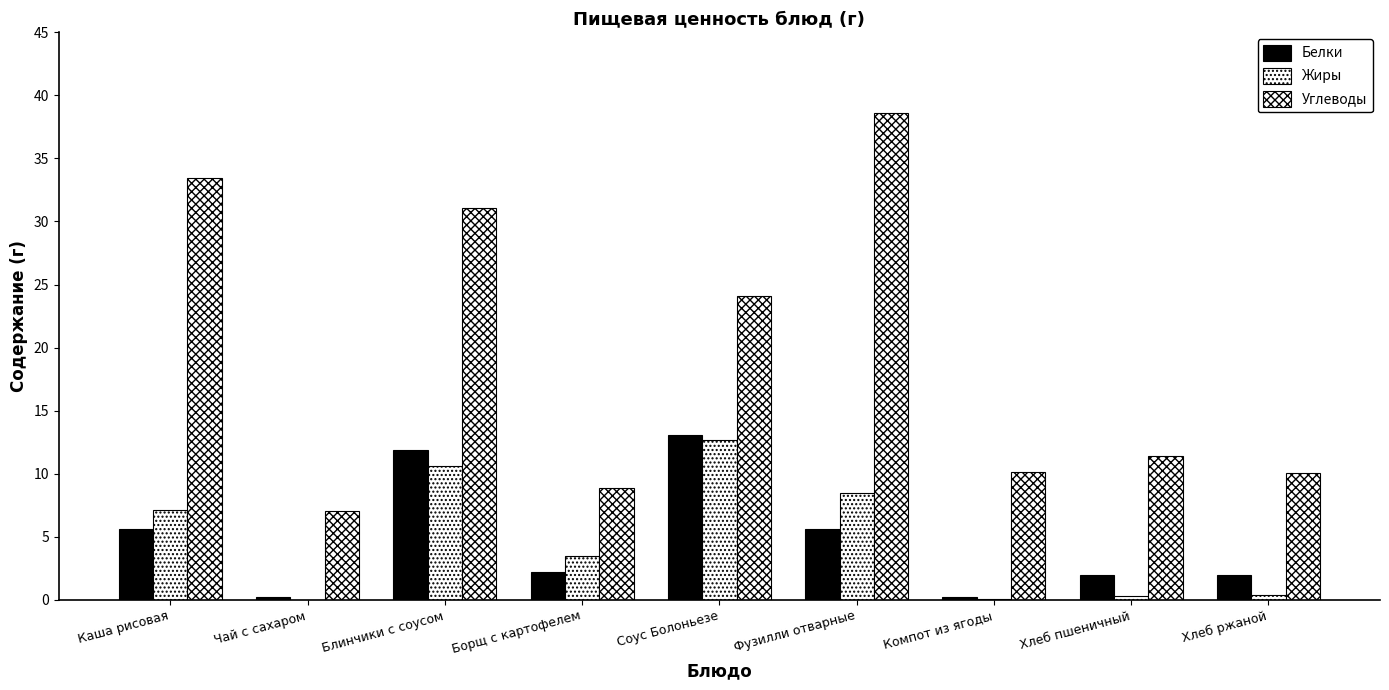

What is the approximate value of Белки at Хлеб ржаной?

2.0